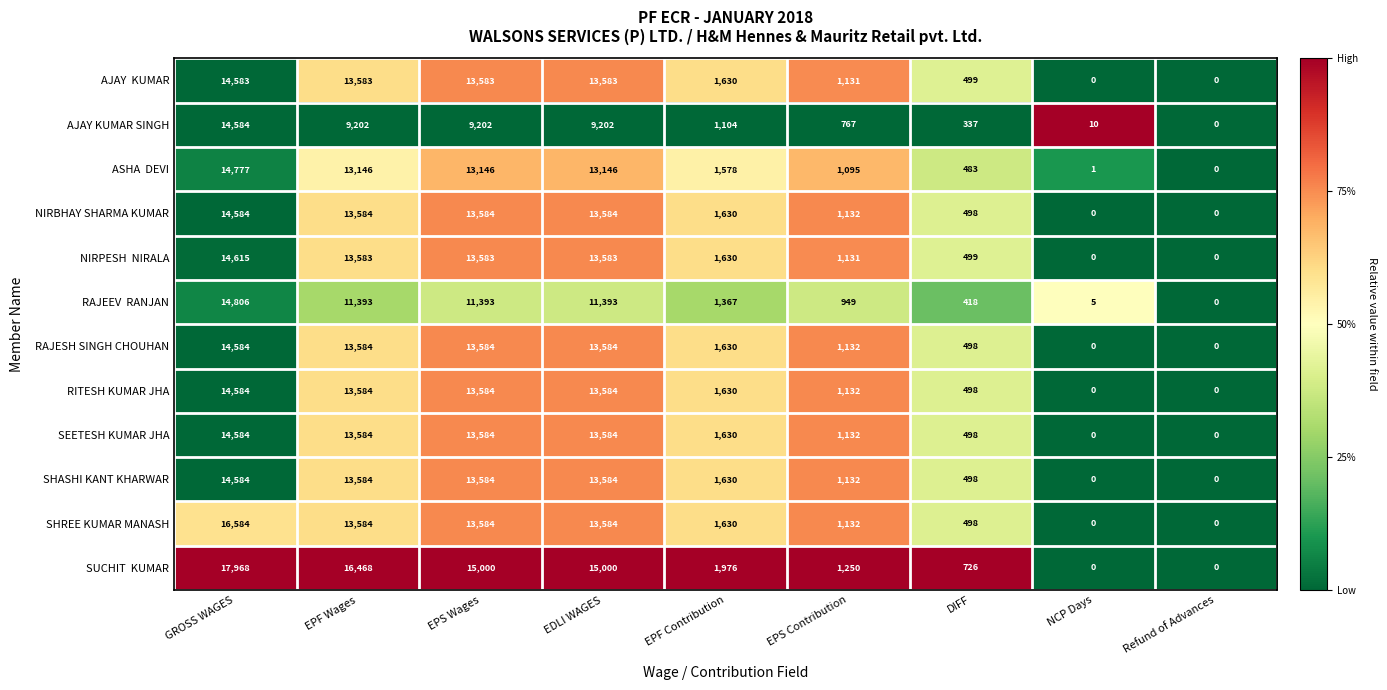

The value of AJAY KUMAR SINGH at NCP Days is 10. True or false?

True